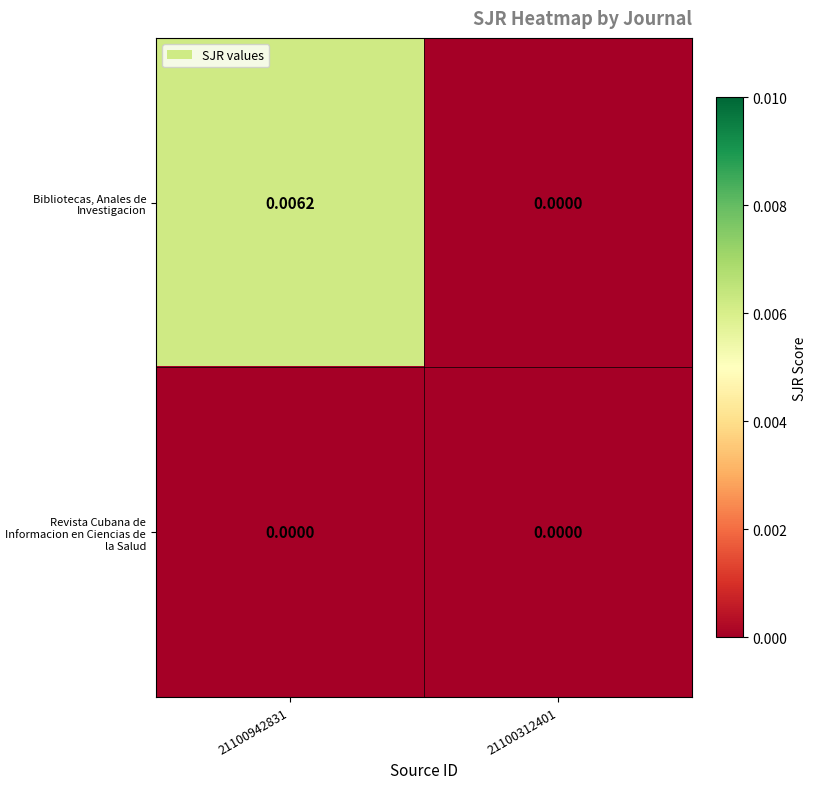

Between 21100942831 and 21100312401, which series saw the biggest shift?

Bibliotecas, Anales de Investigacion